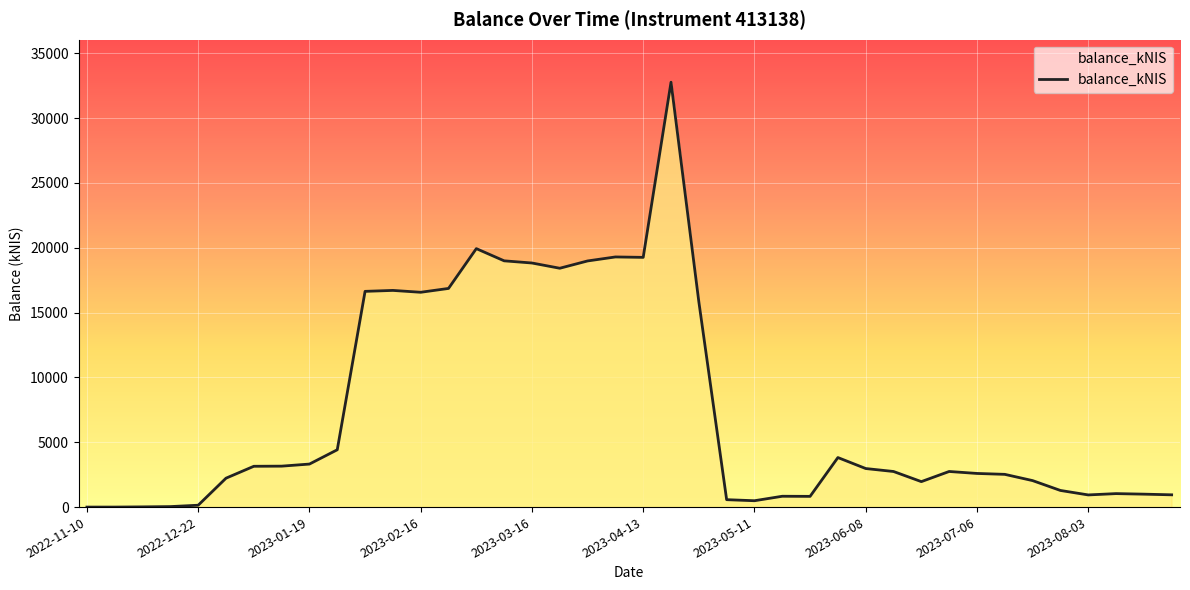

What is the greatest value displayed?

32765.3